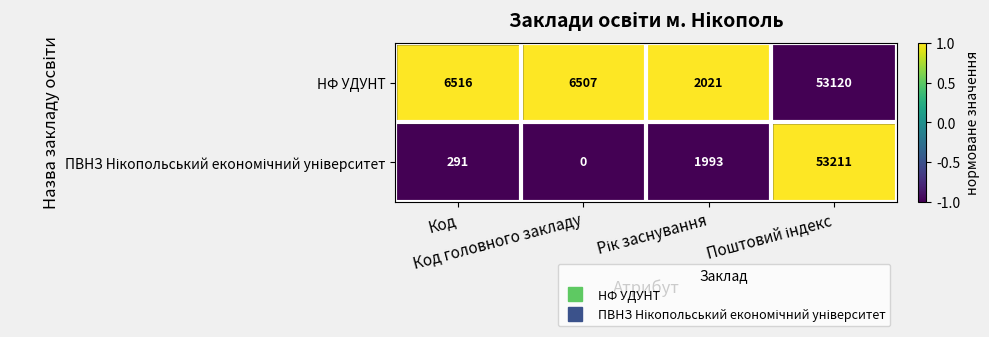

Which series has the largest total across all categories?

НФ УДУНТ